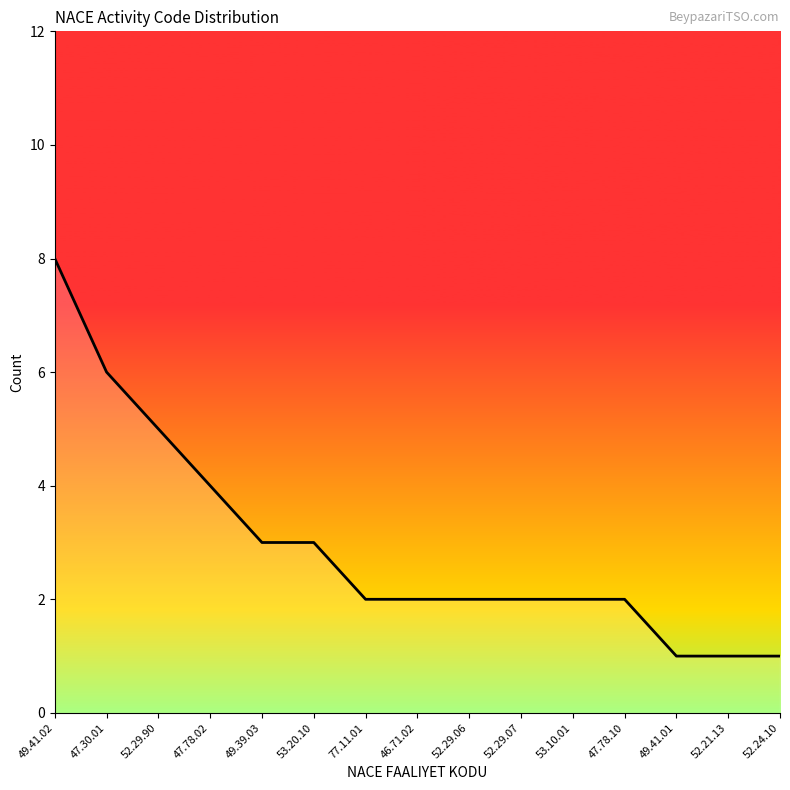

What is the approximate value at 46.71.02?

2